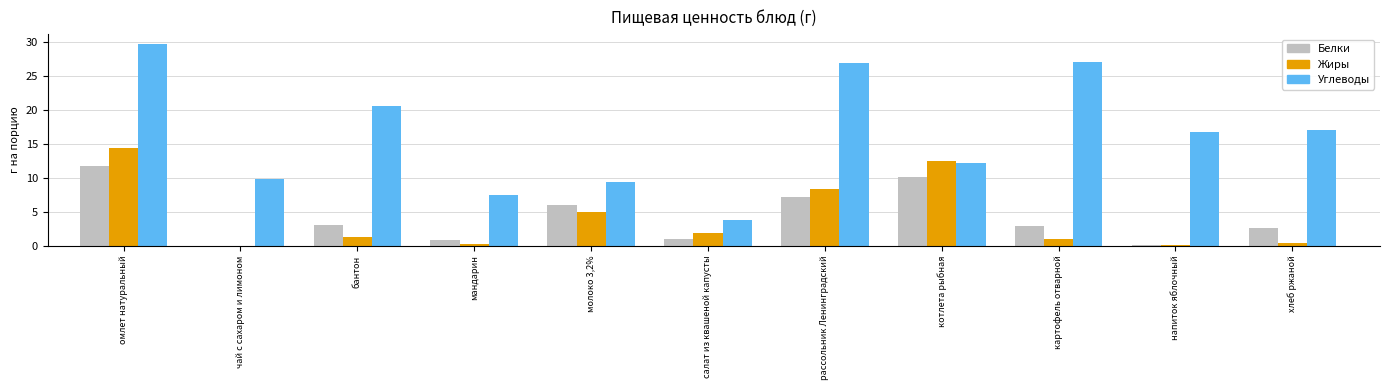

What is the highest value of the Белки series?

11.7